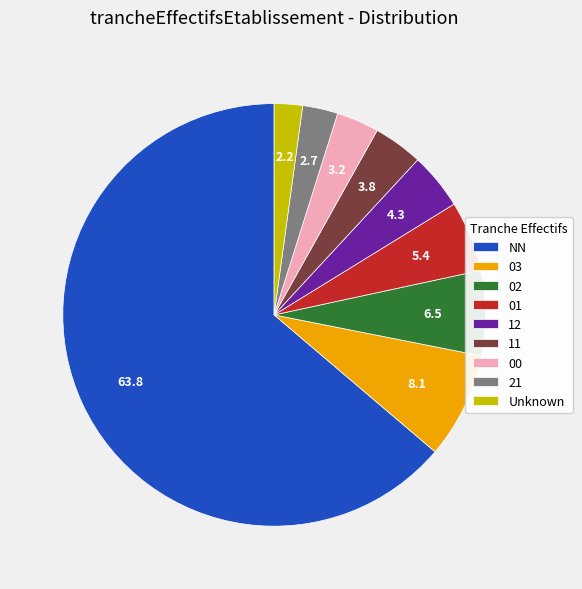

Is the sum of 02 and 12 greater than half?

No